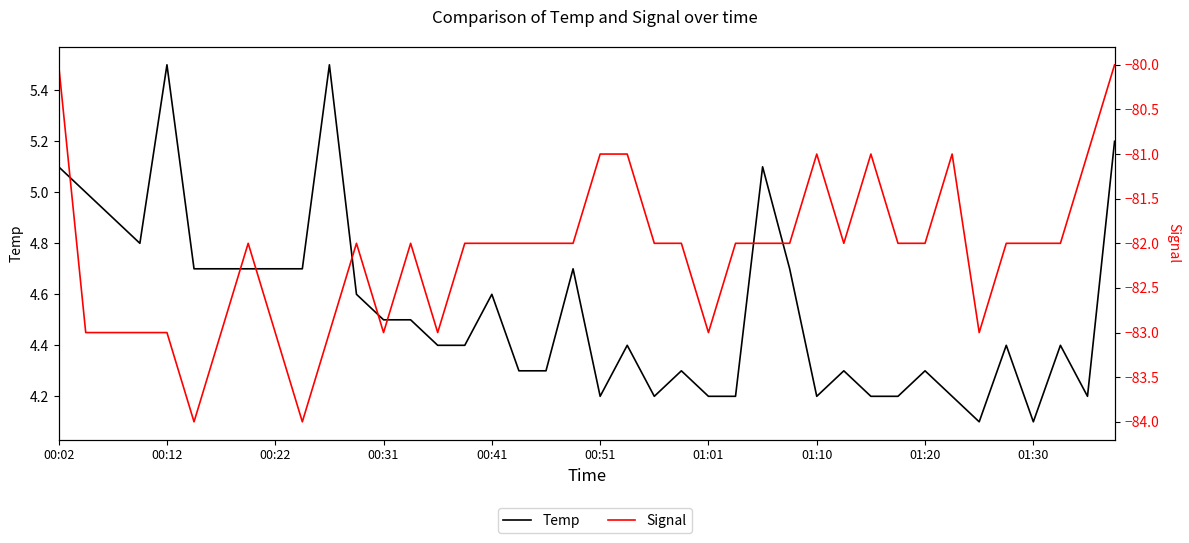

True or false: Temp and Signal cross at least once.

False